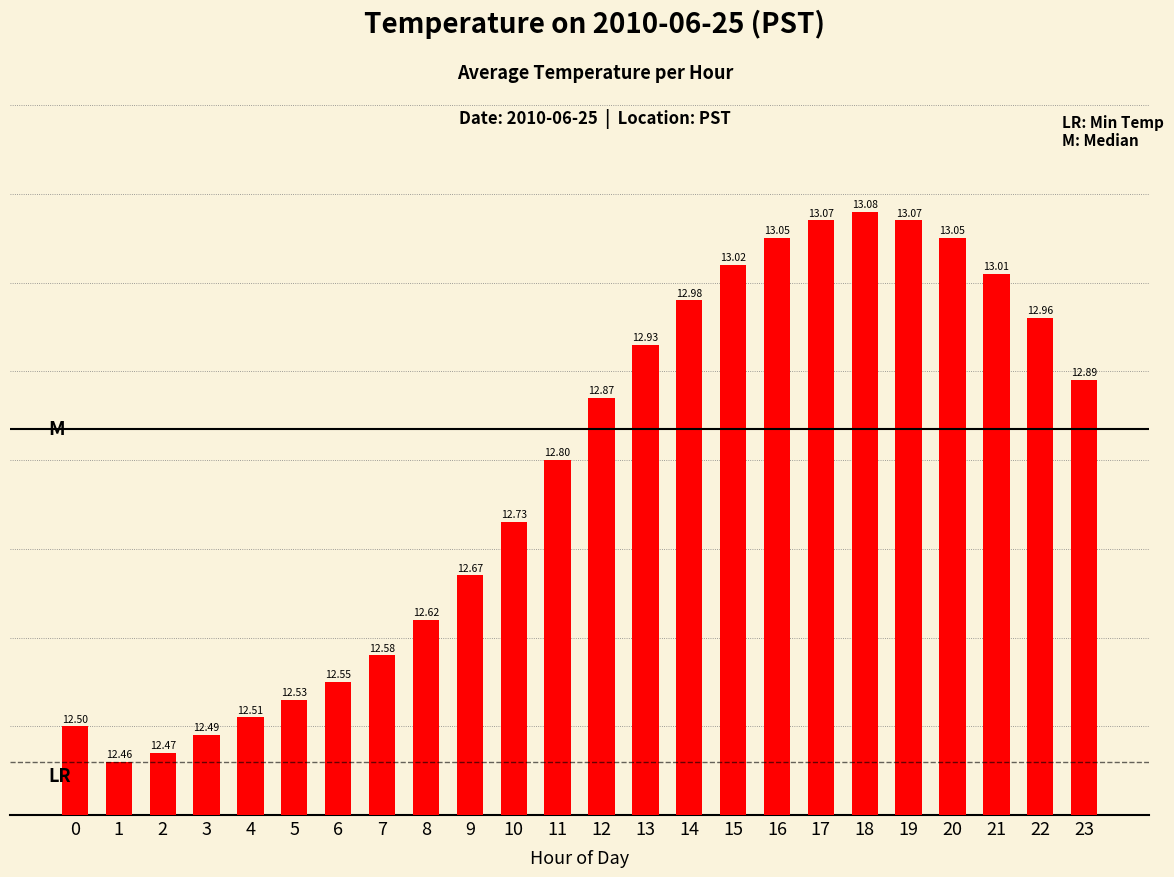

Are the bars horizontal?

No